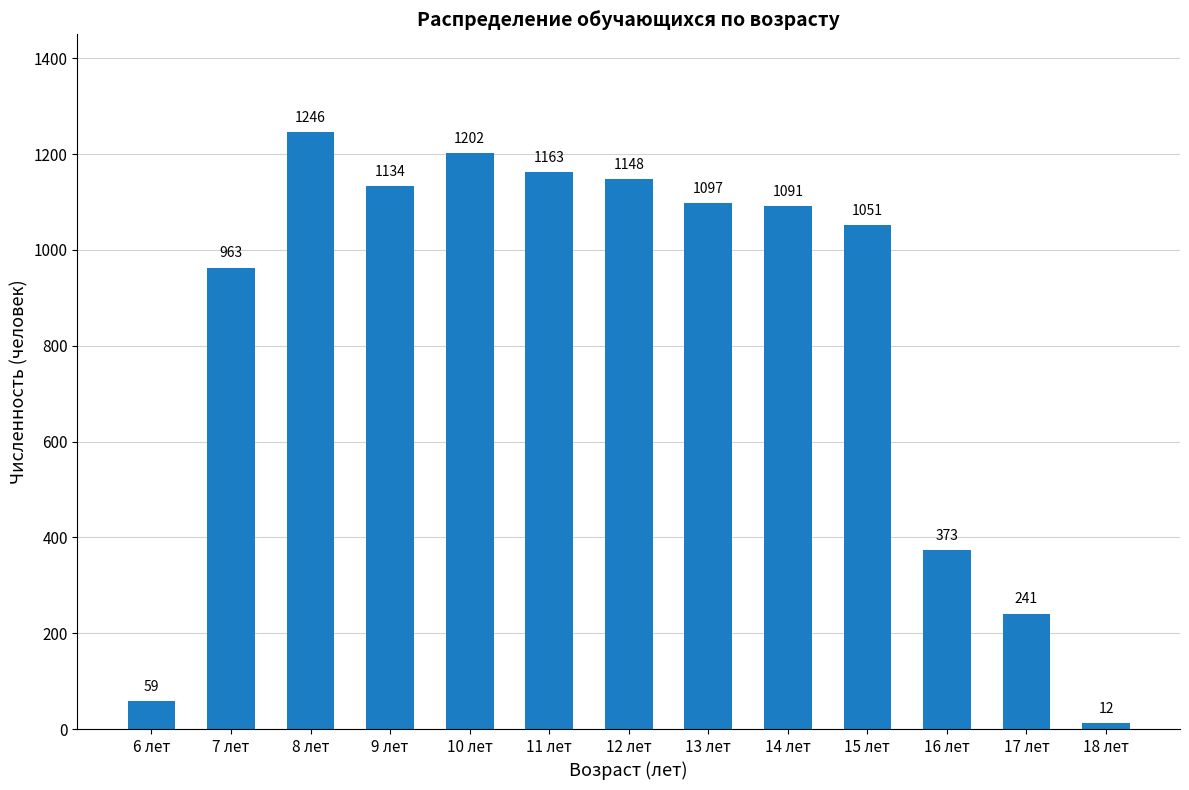

How many data points are less than 1091?

6